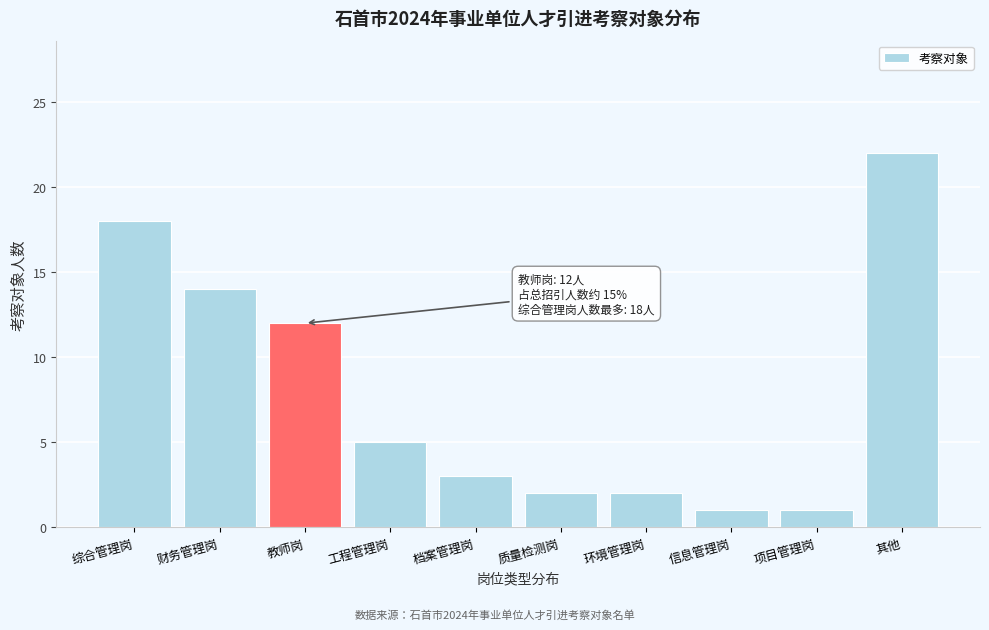

Reading left to right, extract all data points from this chart.

综合管理岗=18	财务管理岗=14	教师岗=12	工程管理岗=5	档案管理岗=3	质量检测岗=2	环境管理岗=2	信息管理岗=1	项目管理岗=1	其他=22